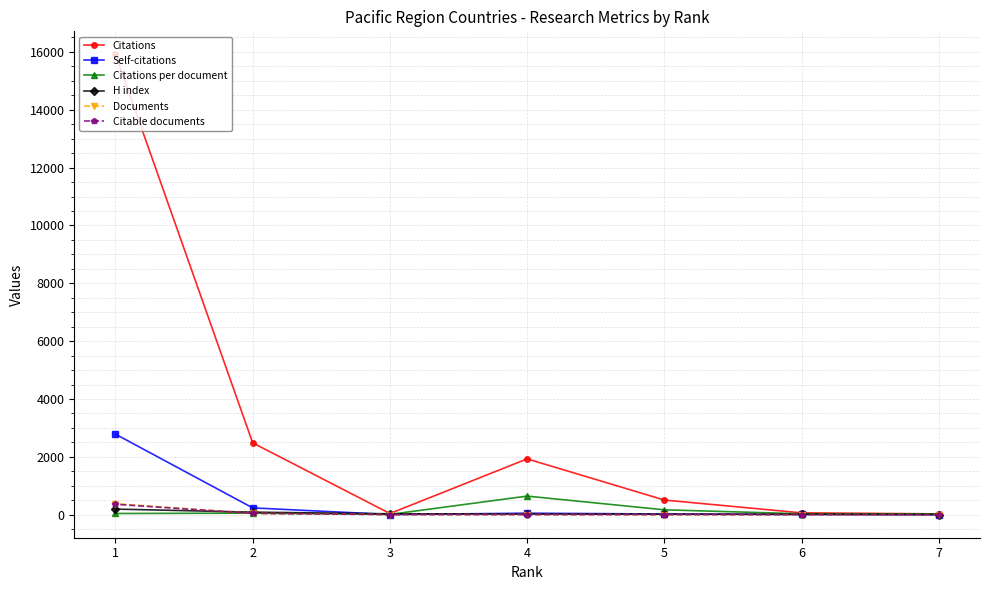

How many lines are shown in the chart?

6